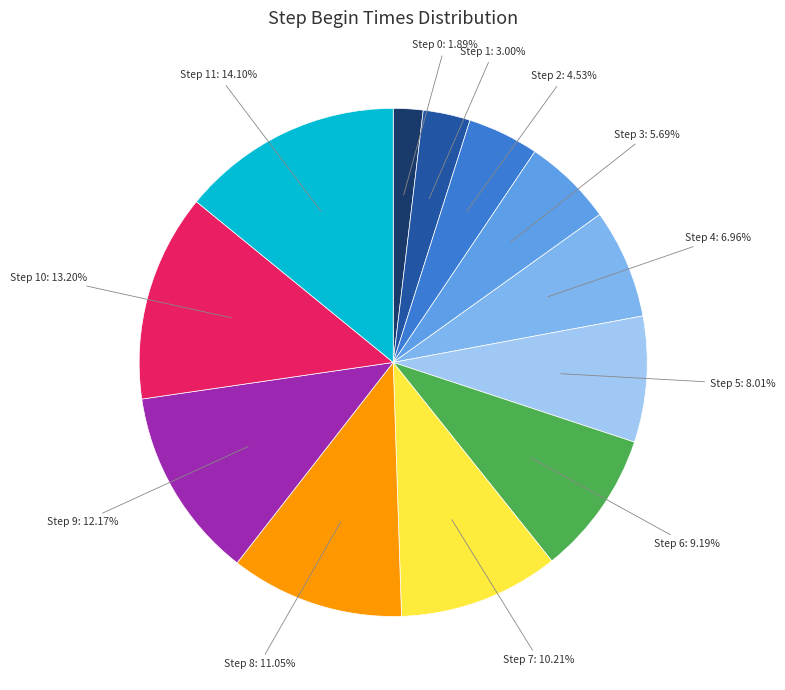

How many segments does this pie chart have?

12